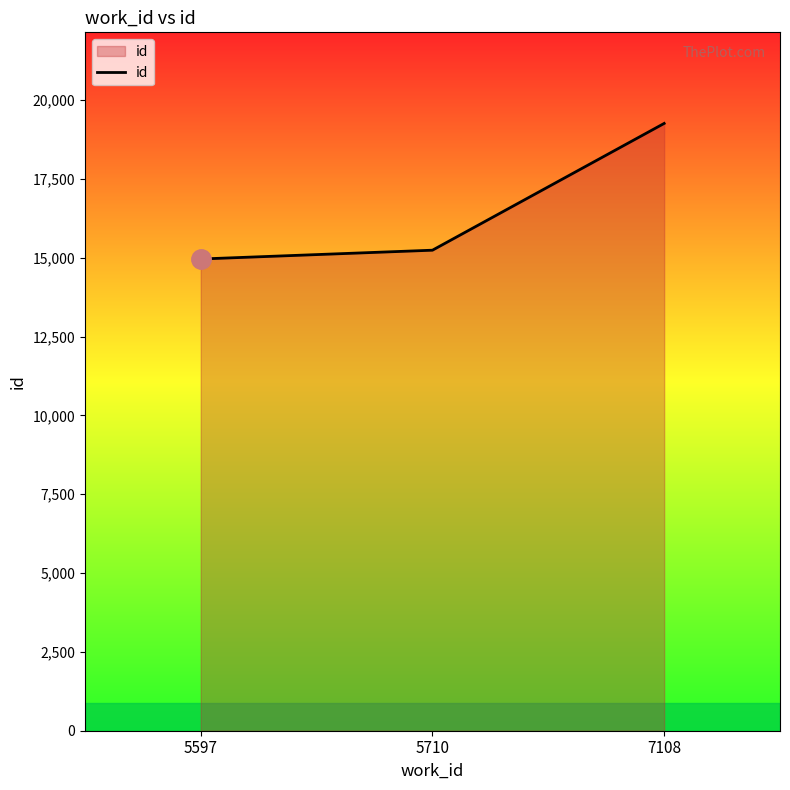

Reading left to right, what are all the values shown in this chart?

14959	15238	19258